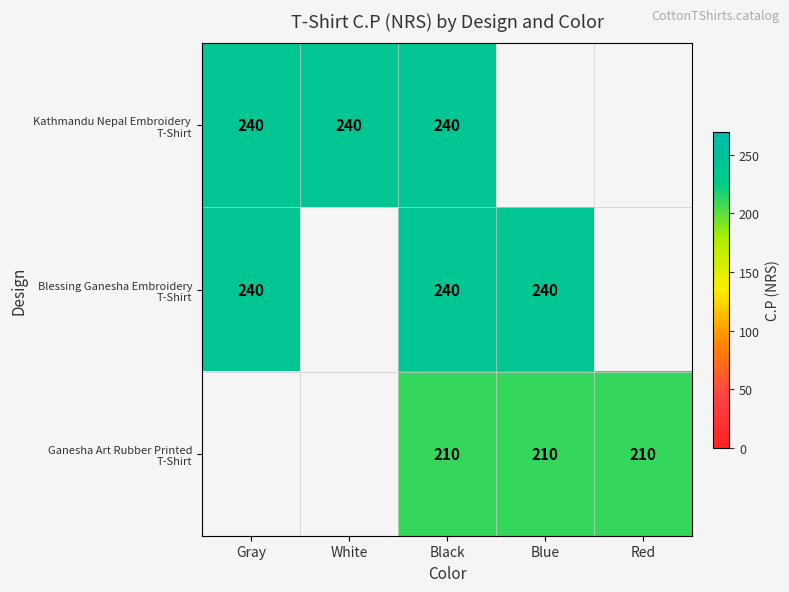

What is the difference between the highest and lowest values at Black?

30